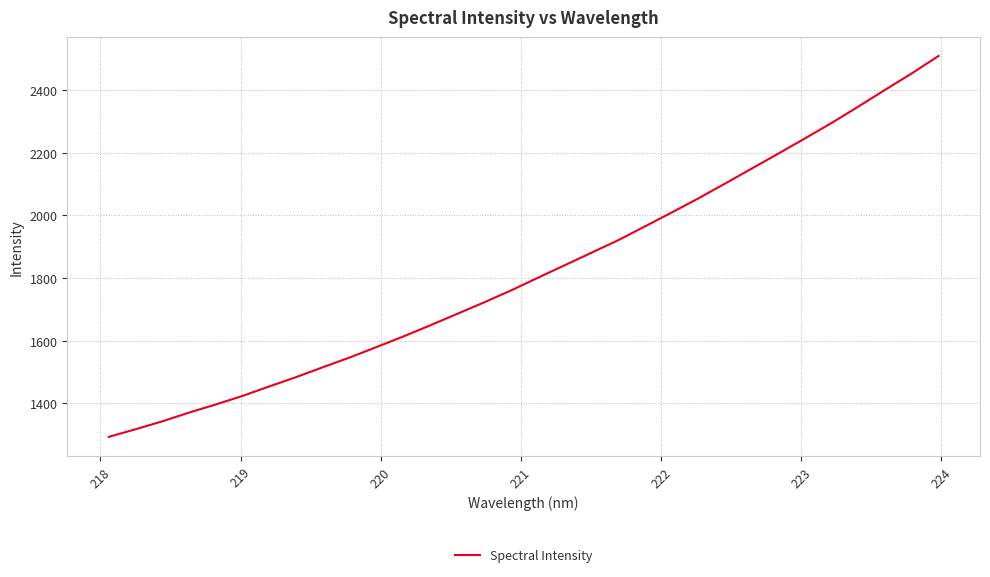

What is the smallest value displayed?

1293.1